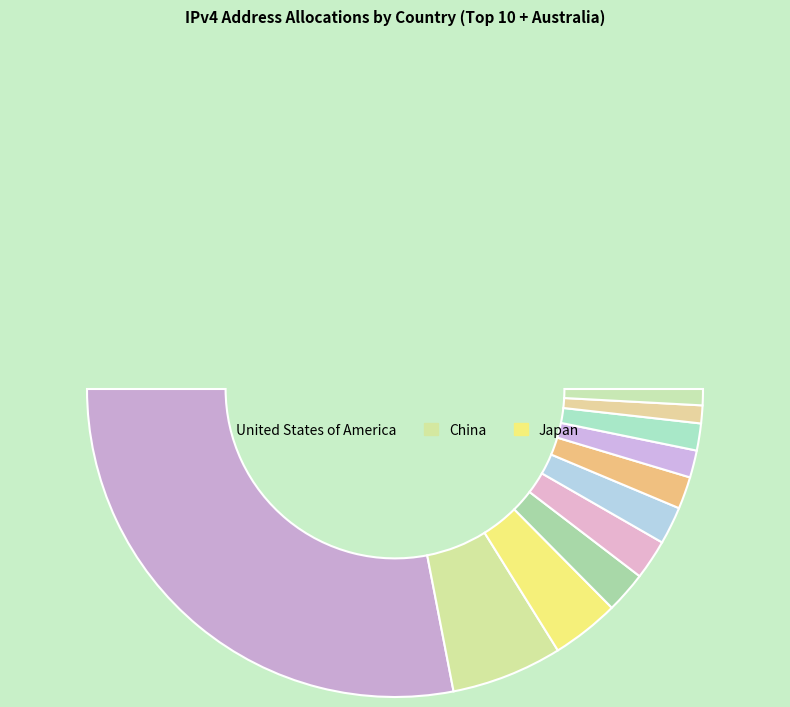

The China slice represents 12% of the pie. True or false?

True